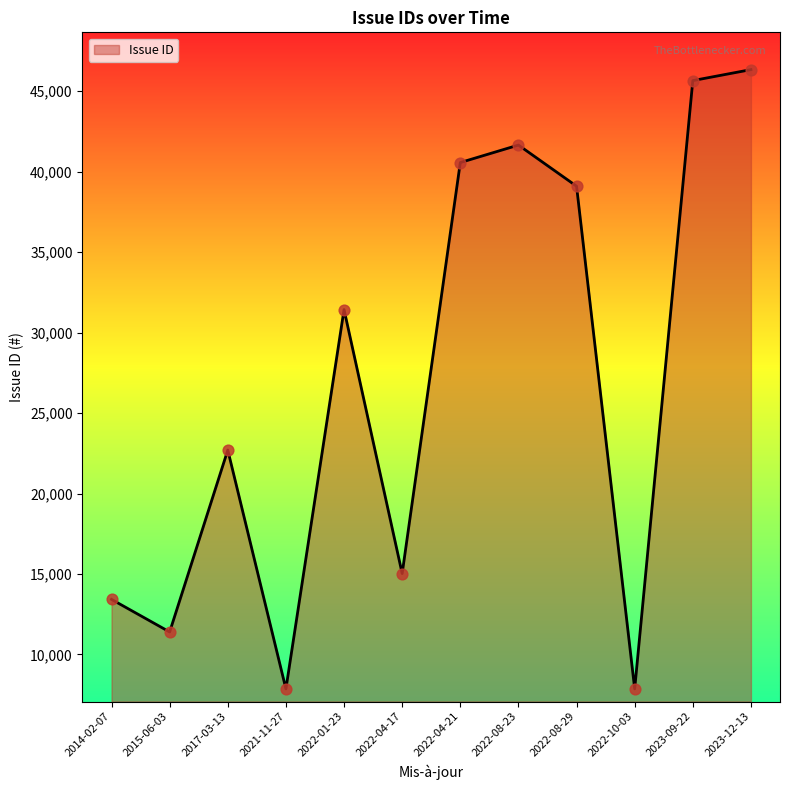

Between 2014-02-07 and 2015-06-03, which is larger?

2014-02-07